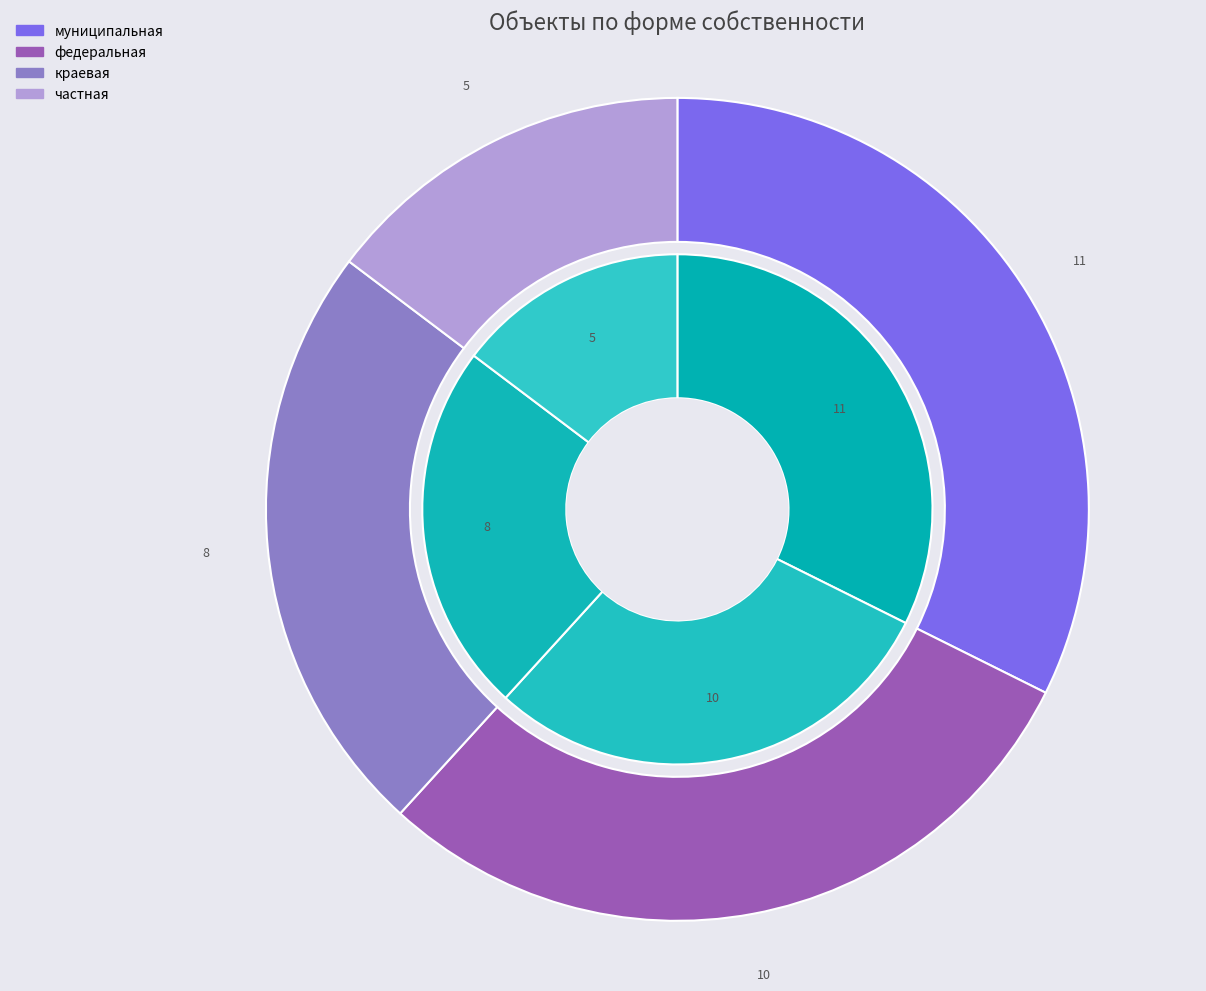

Does краевая represent more than half of the total?

No